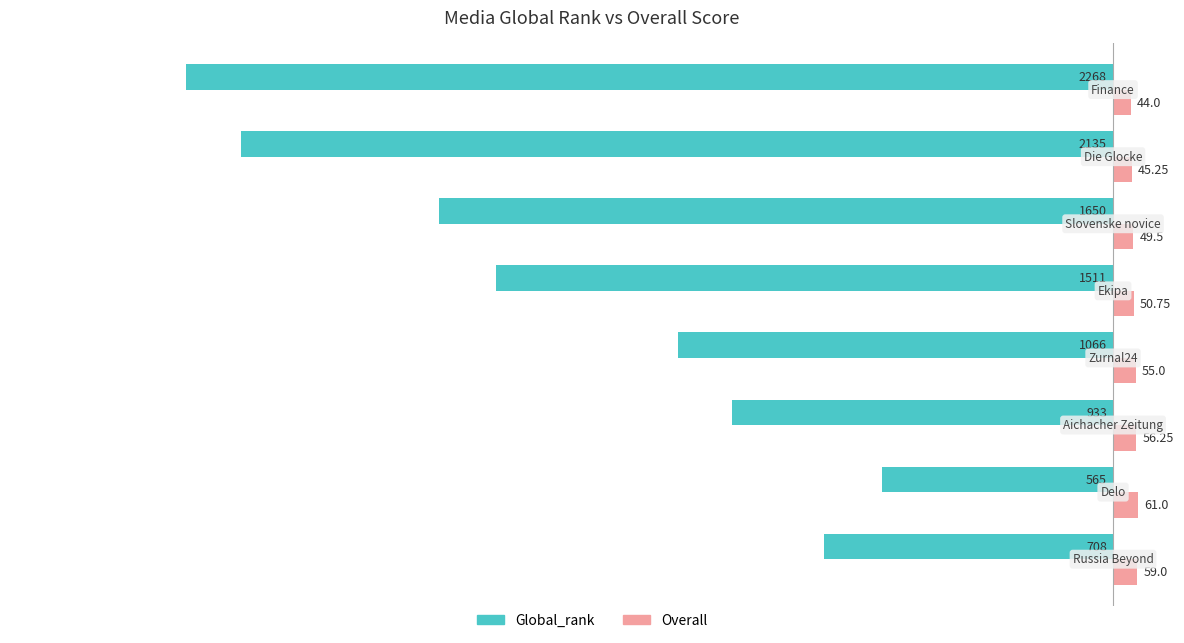

Which series has the widest spread of values?

Global_rank